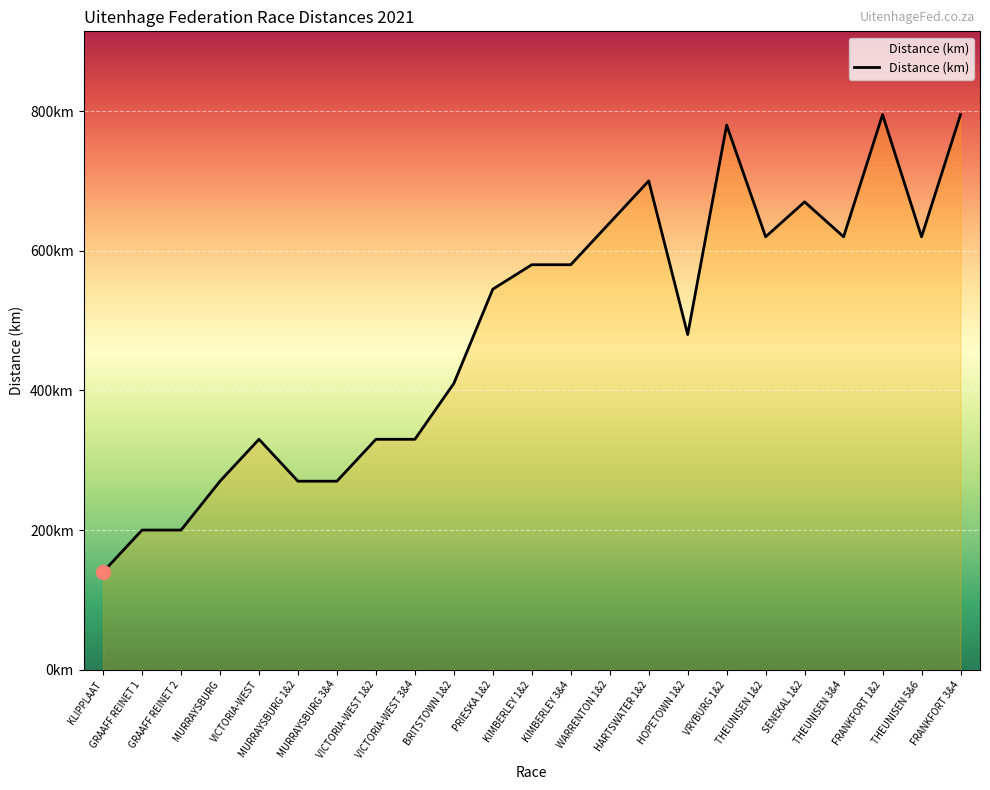

Does the chart have visible grid lines?

Yes